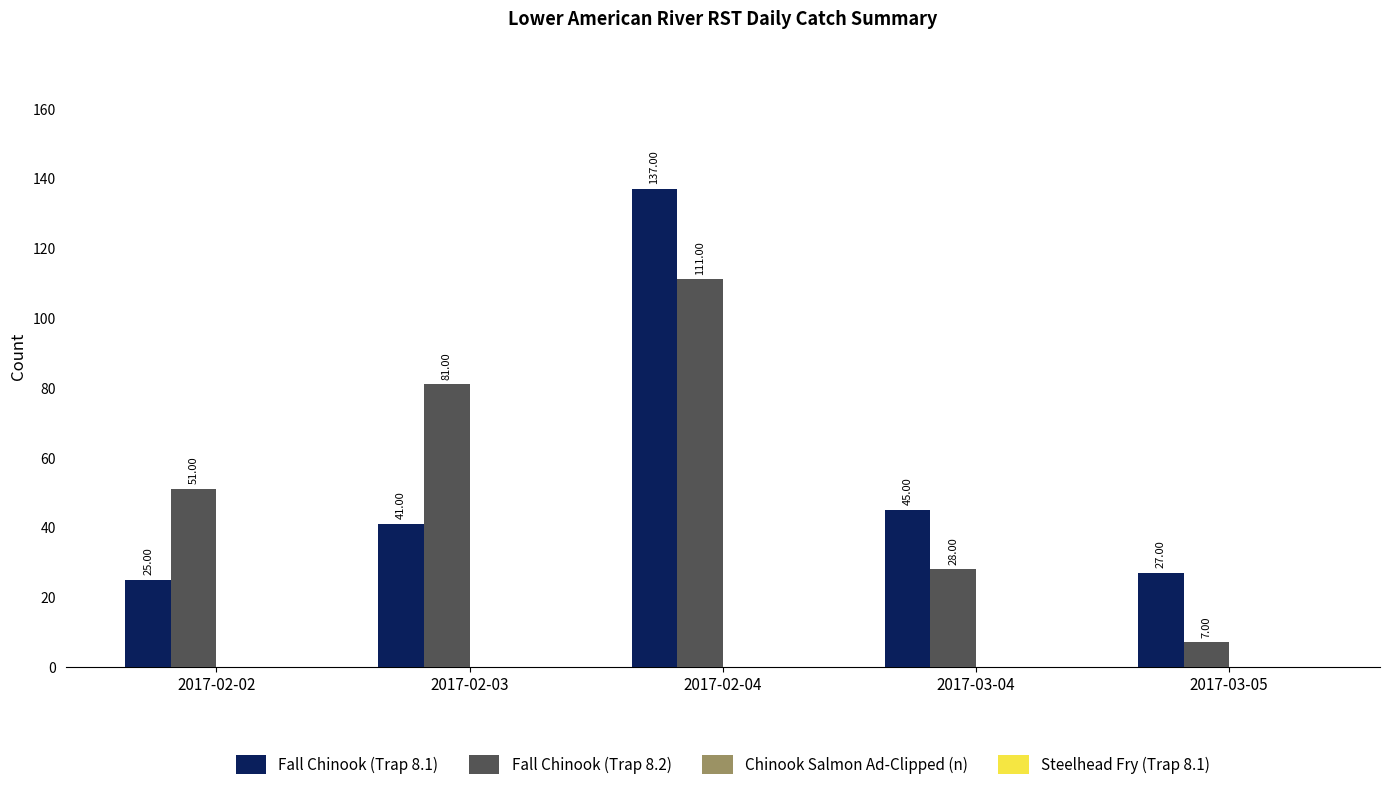

Rank the categories by Fall Chinook (Trap 8.1) value from highest to lowest.

2017-02-04, 2017-03-04, 2017-02-03, 2017-03-05, 2017-02-02